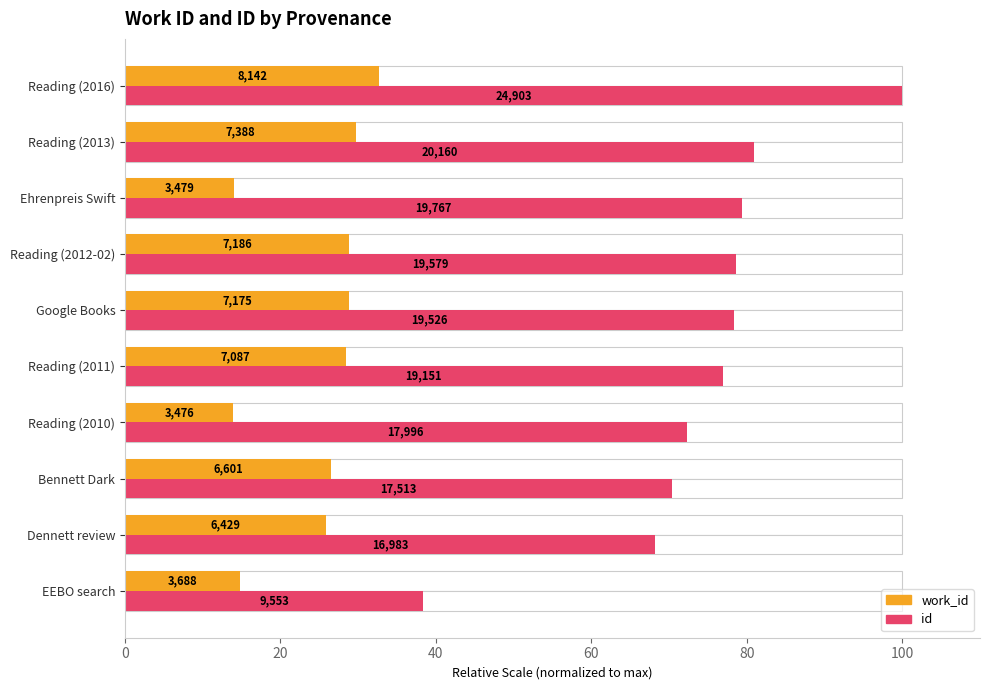

True or false: id has a value of 137.9 at Reading (2013).

False